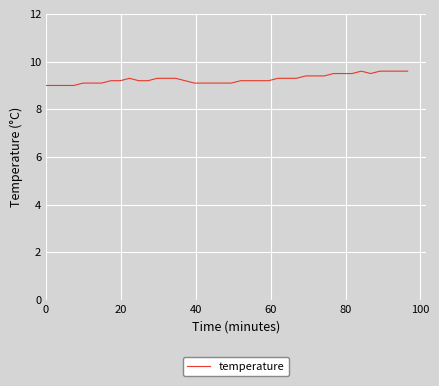

Reading left to right, transcribe all the data shown in this chart.

9.0	9.0	9.0	9.0	9.1	9.1	9.1	9.2	9.2	9.3	9.2	9.2	9.3	9.3	9.3	9.2	9.1	9.1	9.1	9.1	9.1	9.2	9.2	9.2	9.2	9.3	9.3	9.3	9.4	9.4	9.4	9.5	9.5	9.5	9.6	9.5	9.6	9.6	9.6	9.6